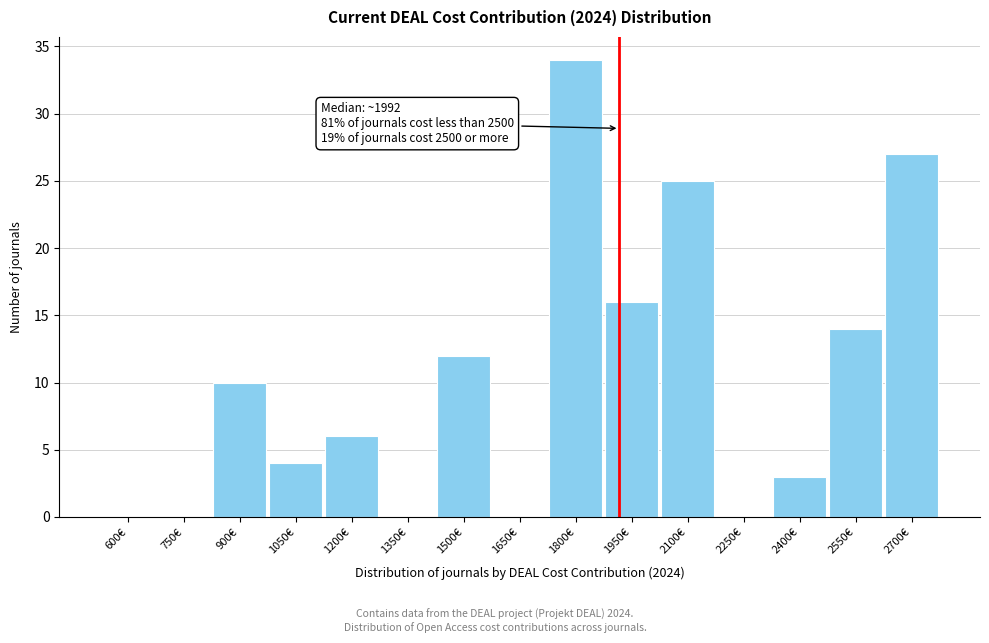

Reading left to right, list all the values displayed in this chart.

600€=0	750€=0	900€=10	1050€=4	1200€=6	1350€=0	1500€=12	1650€=0	1800€=34	1950€=16	2100€=25	2250€=0	2400€=3	2550€=14	2700€=27